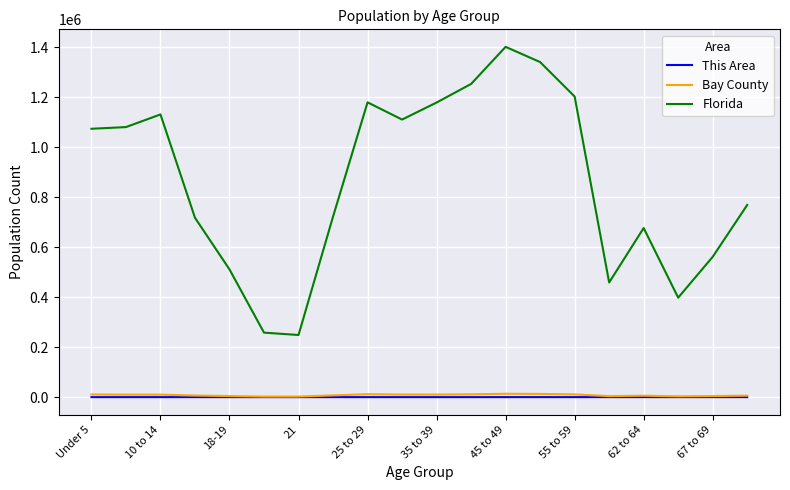

True or false: This Area and Florida cross at least once.

False